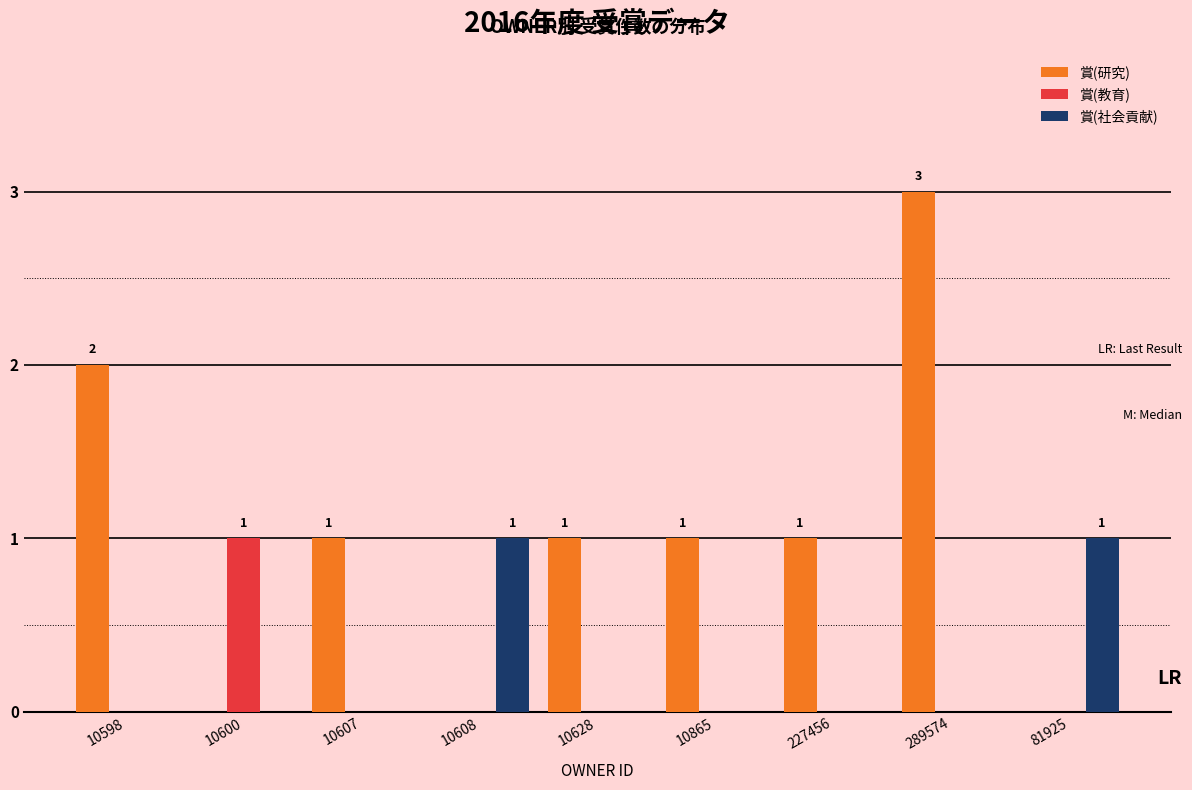

Which series has the largest total across all categories?

賞(研究)